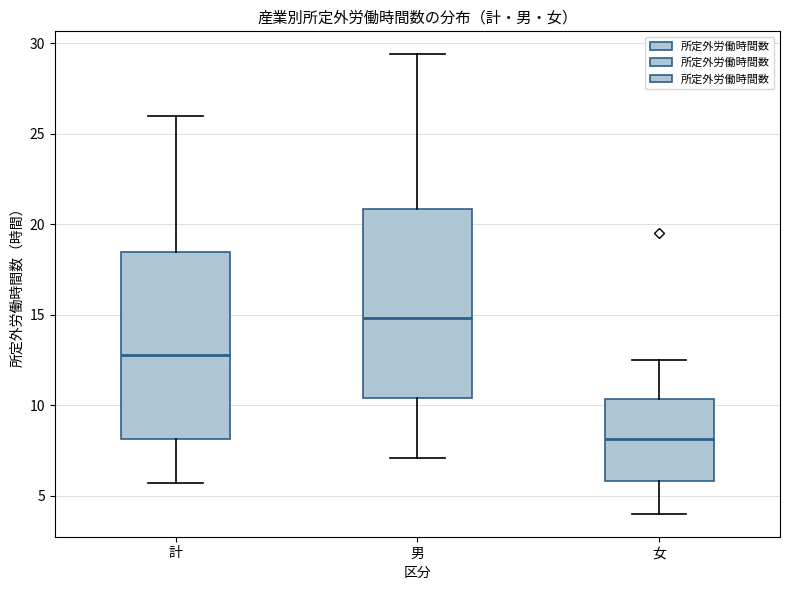

Where does the lower whisker of the box for 男 end on the y-axis? The values are not printed on the chart, so give them approximately, as read against the axis.

7.0